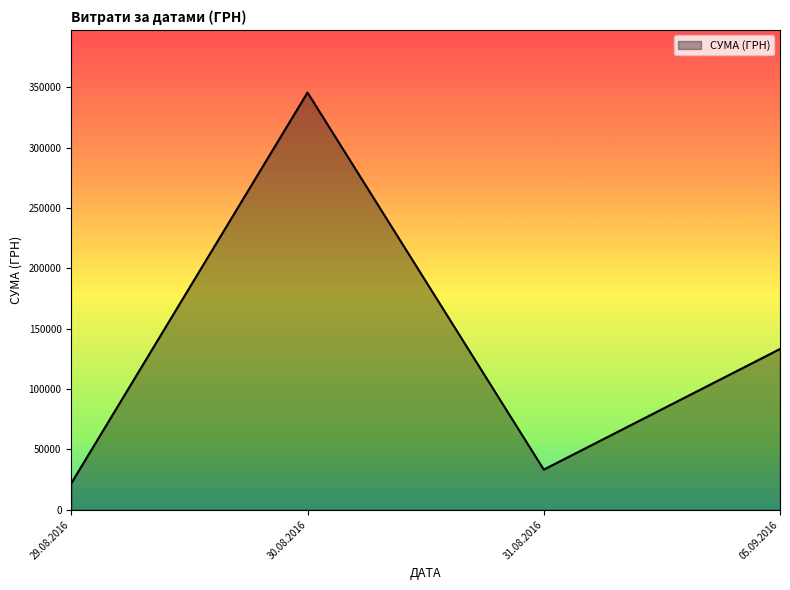

What is the change in value from 29.08.2016 to 31.08.2016?

+11353.5